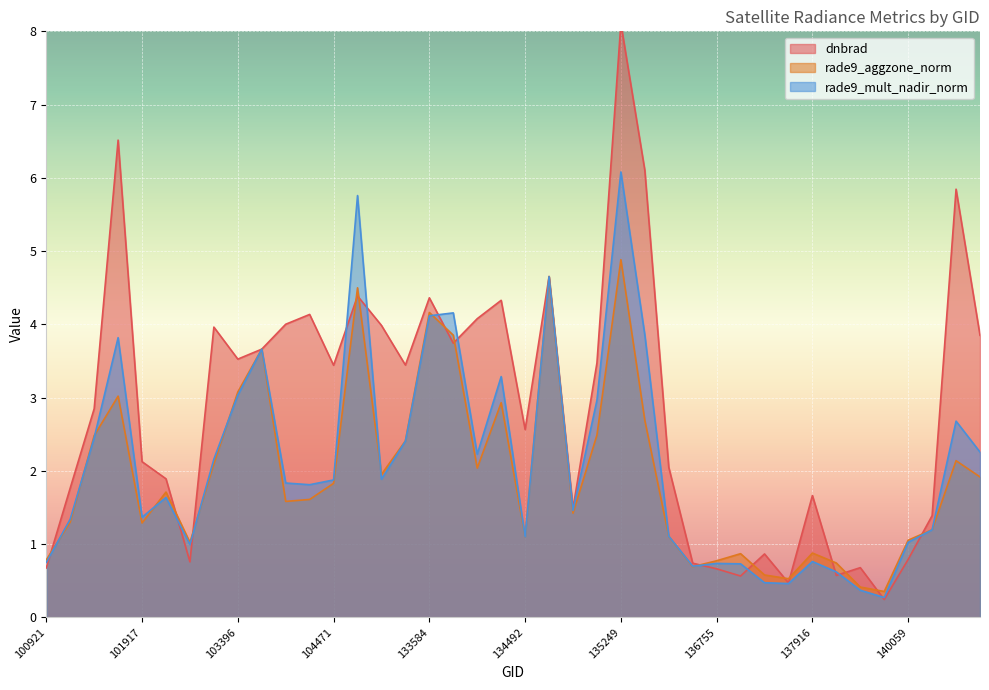

What is the smallest value displayed?

0.2